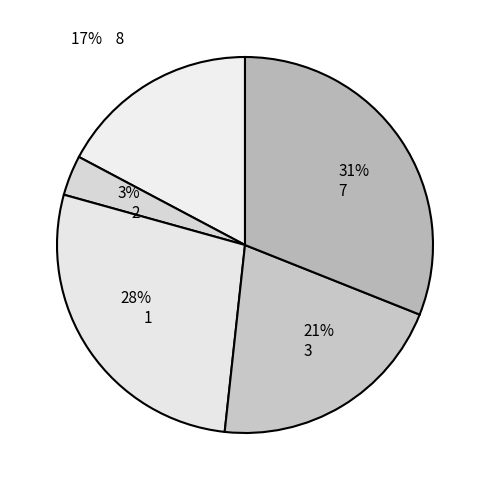

Is the sum of 3% 2 and 21% 3 greater than half?

No